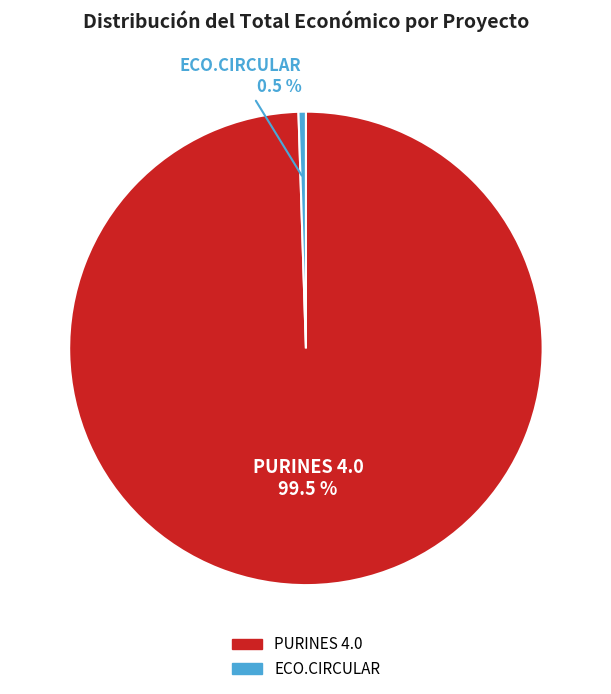

The PURINES 4.0 slice represents 90% of the pie. True or false?

False